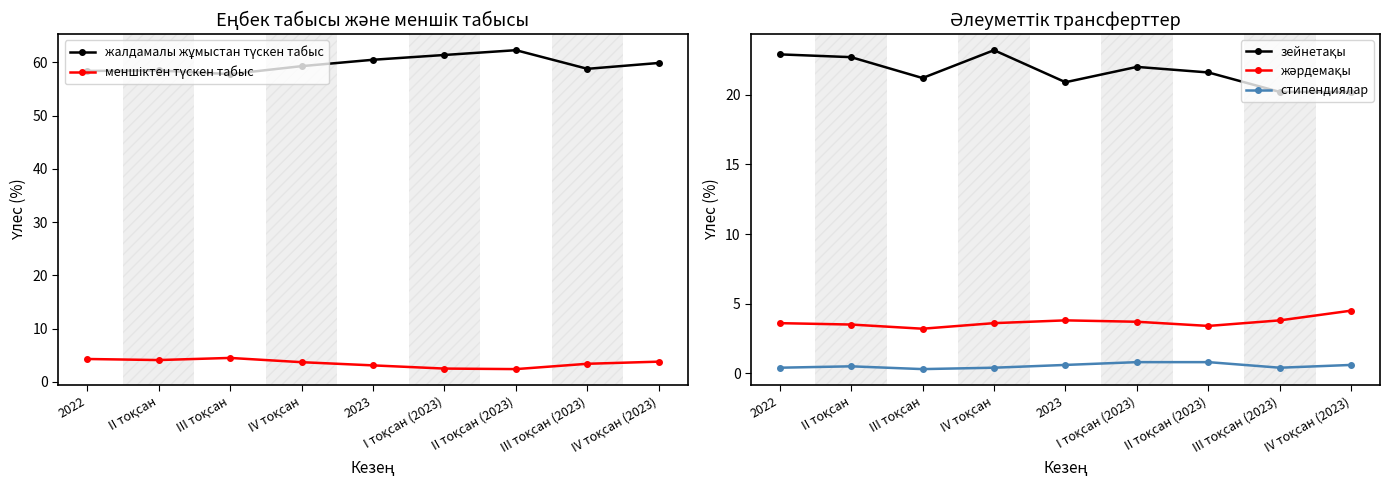

List the labels in order of меншіктен түскен табыс value, largest first.

III тоқсан, 2022, II тоқсан, IV тоқсан (2023), IV тоқсан, III тоқсан (2023), 2023, I тоқсан (2023), II тоқсан (2023)